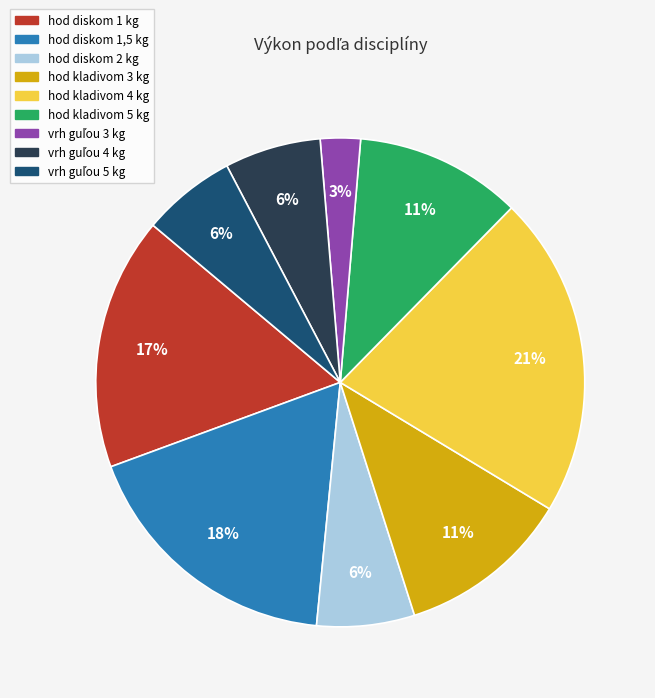

To the nearest percent, what is the average slice percentage?

11%